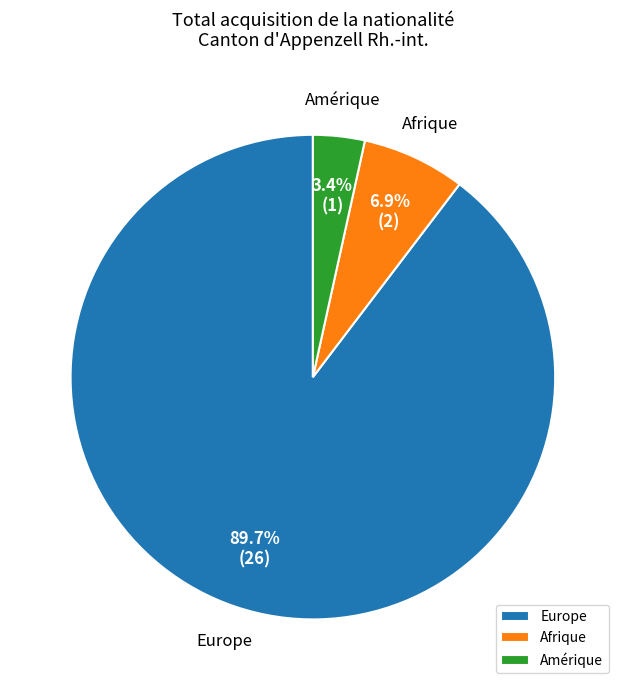

Which slice is the smallest?

Amérique